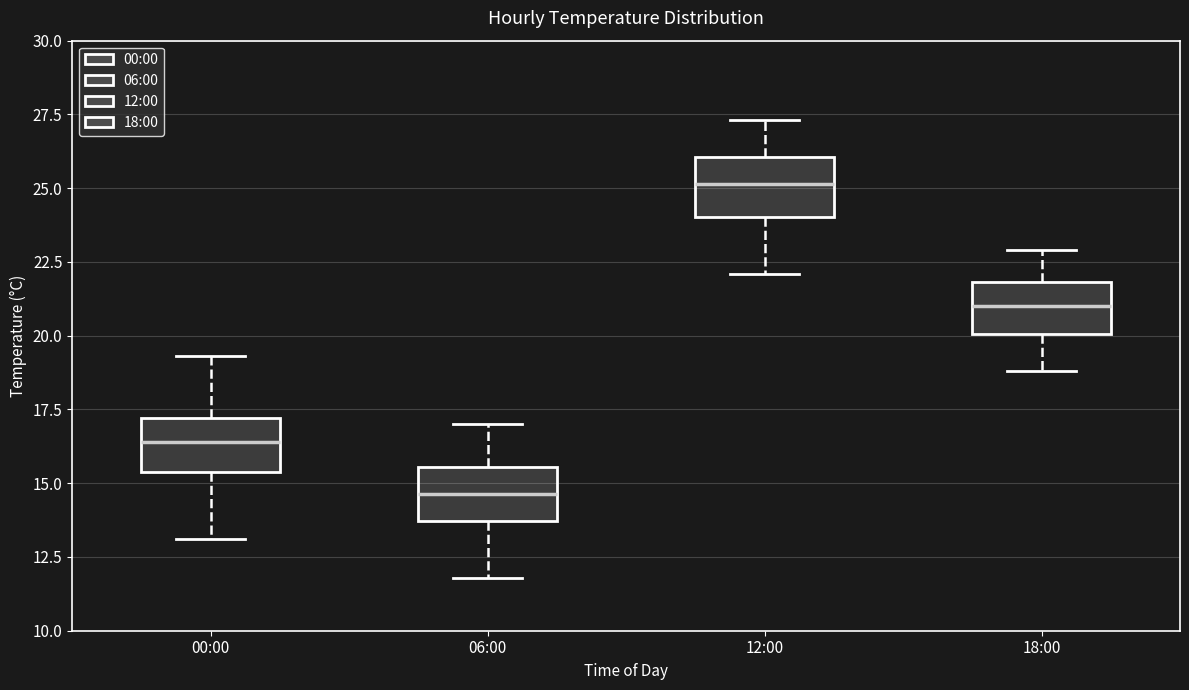

Where does the upper whisker of the box for 00:00 end on the y-axis? The values are not printed on the chart, so give them approximately, as read against the axis.

19.5